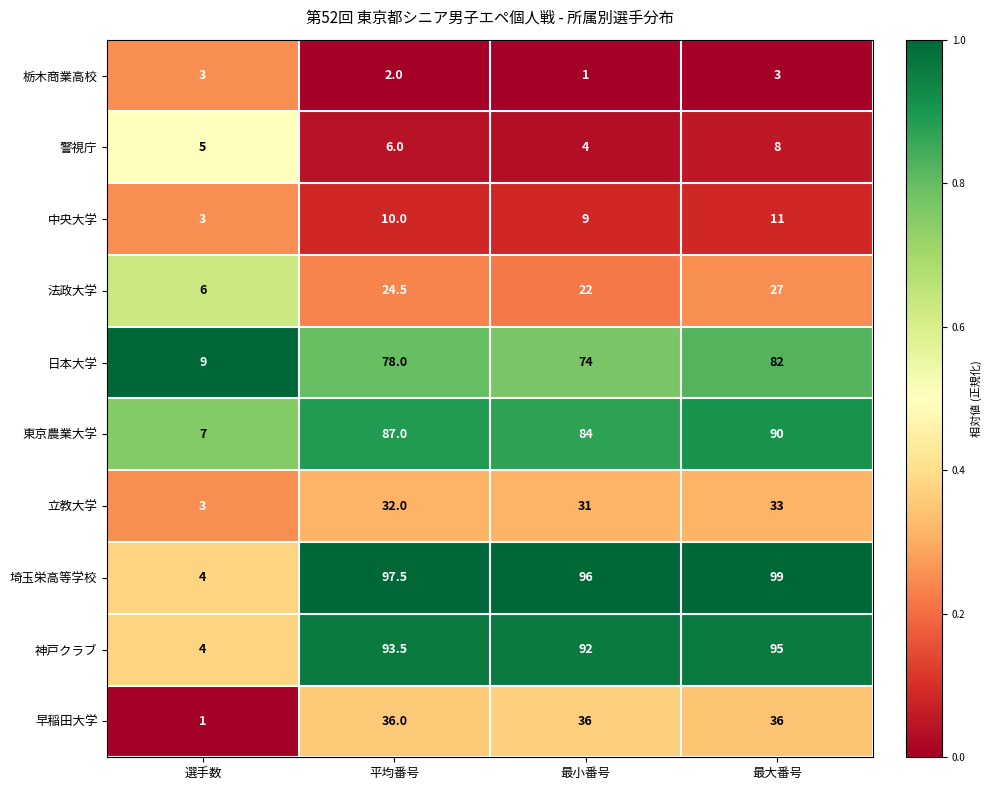

How many 法政大学 values are between 22 and 27?

3